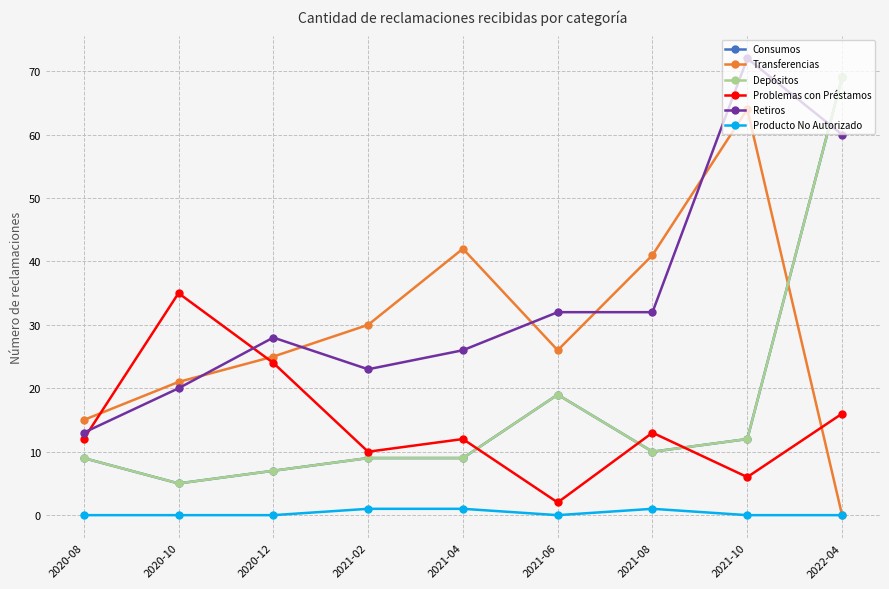

What is the difference between the maximum and minimum values in the Retiros series?

59